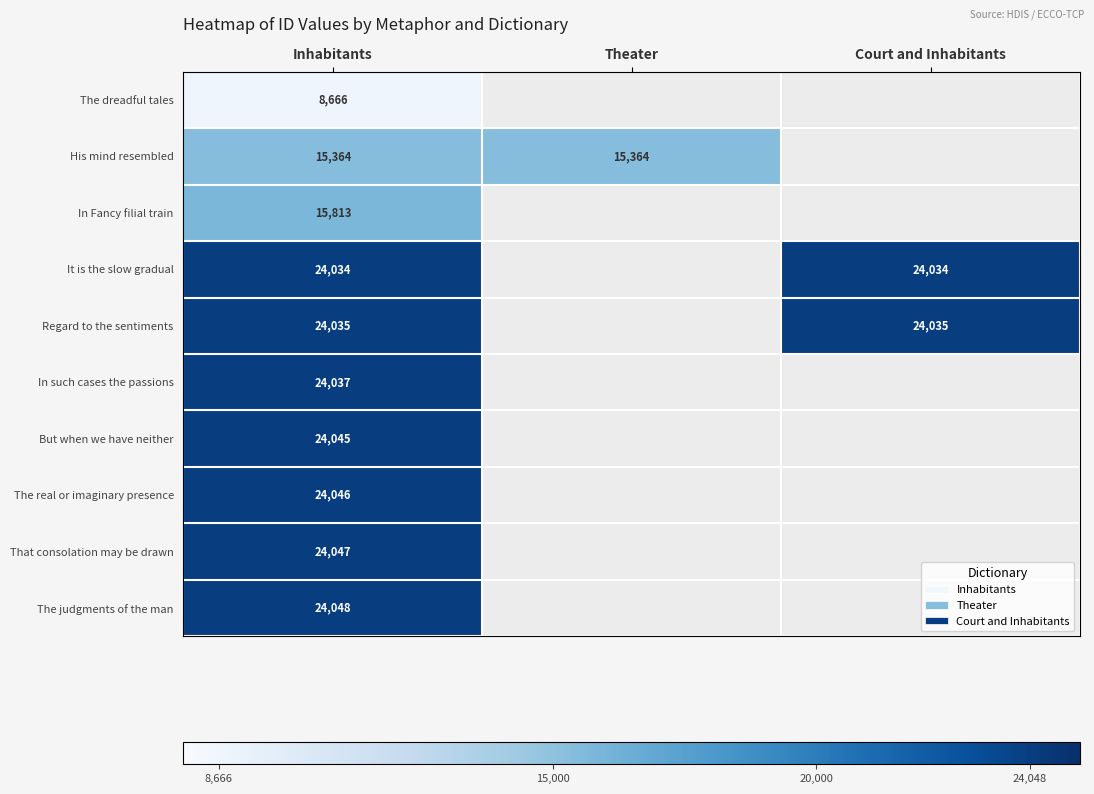

True or false: That consolation may be drawn has a value of 39549.4 at Inhabitants.

False